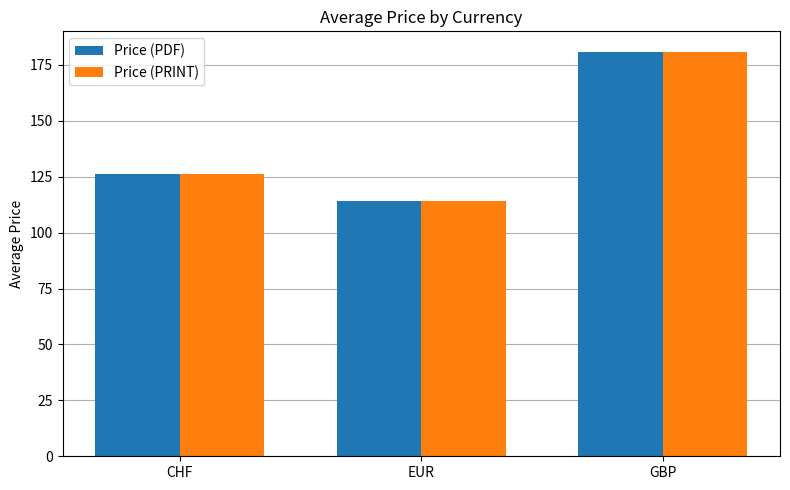

True or false: Price (PRINT) has a value of 126.2 at CHF.

True